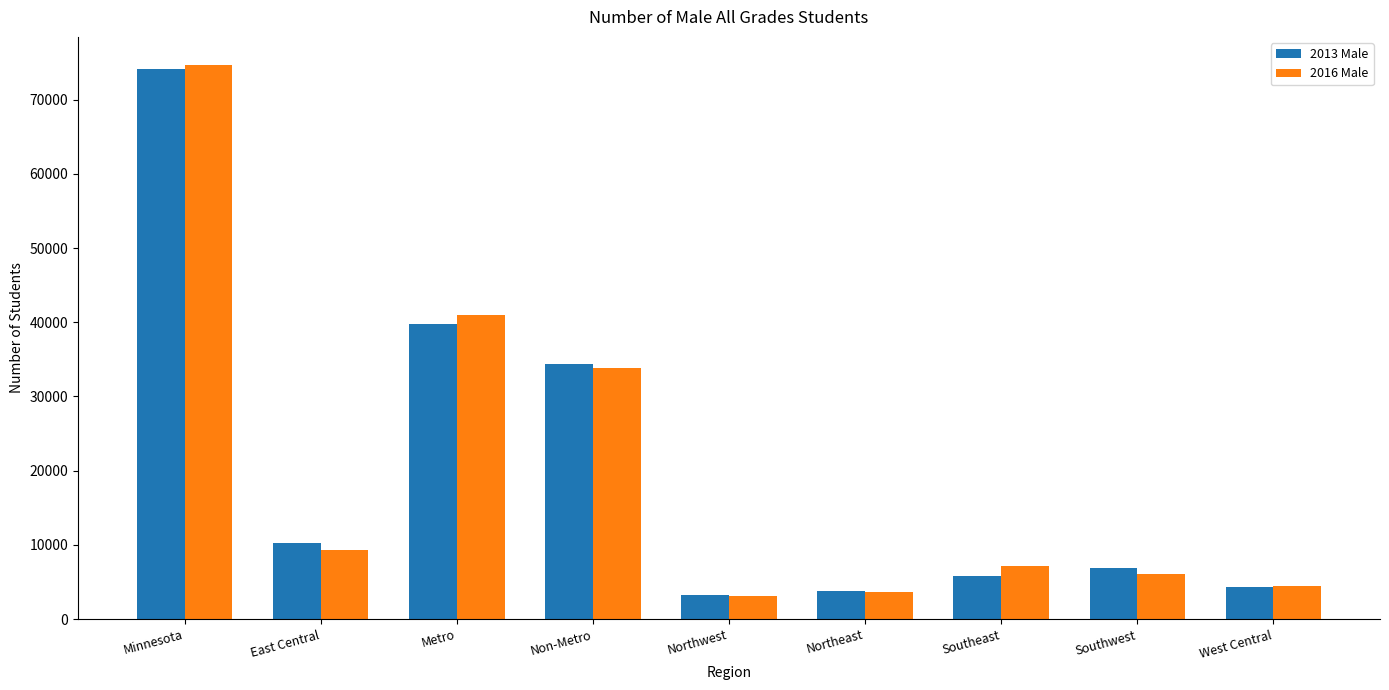

The value of 2016 Male at Southwest is 6064. True or false?

True